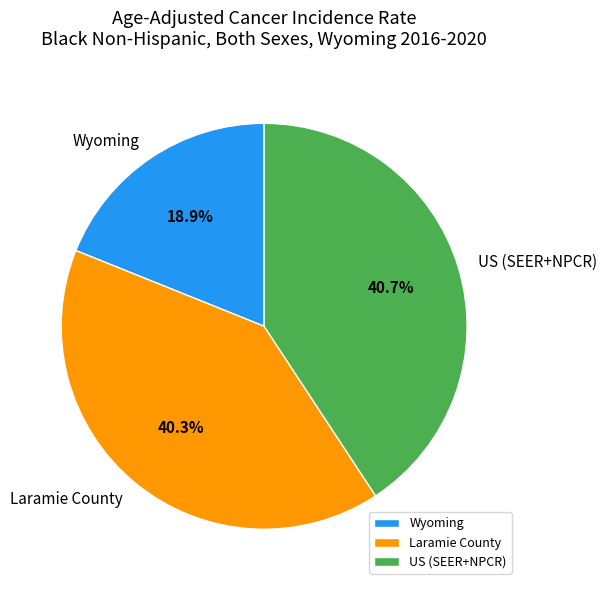

What percentage is the Laramie County slice, to the nearest percent?

40%